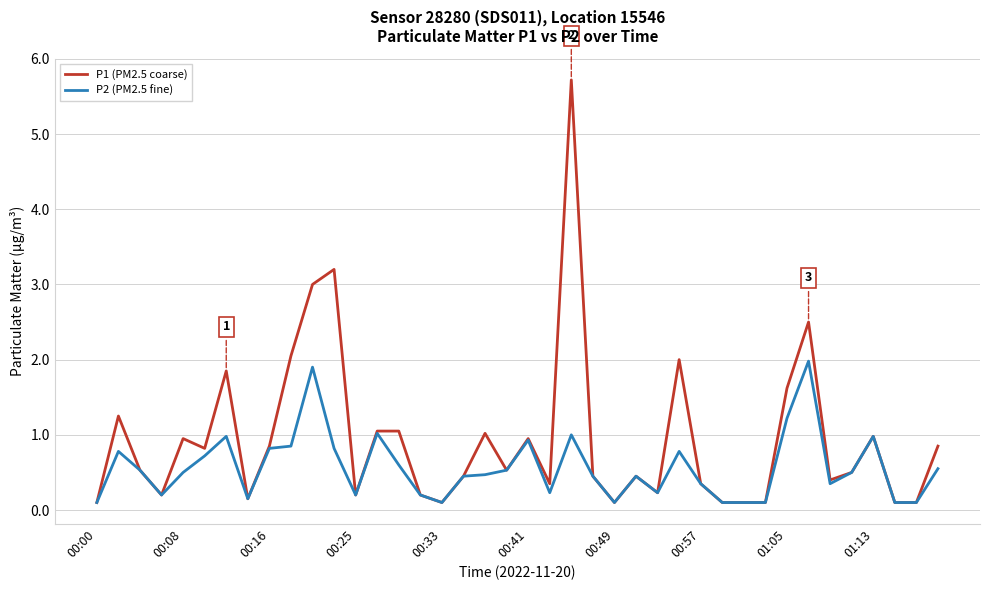

How many categories are shown in the chart?

40